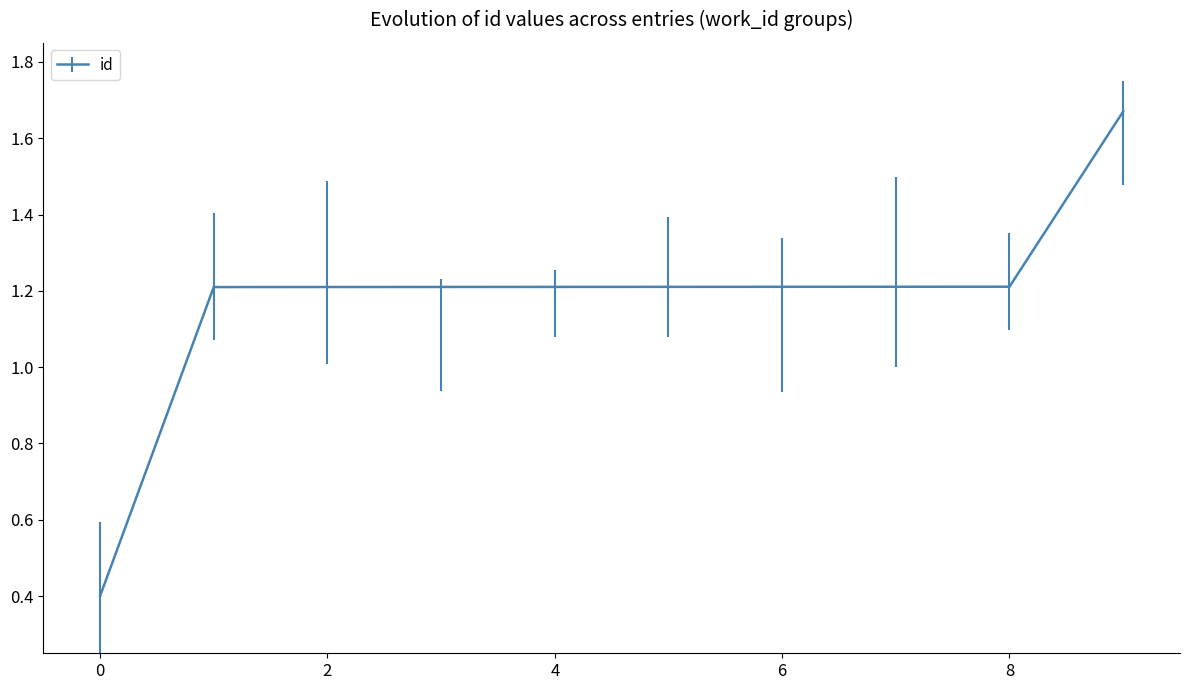

Count the number of categories in the chart.

10